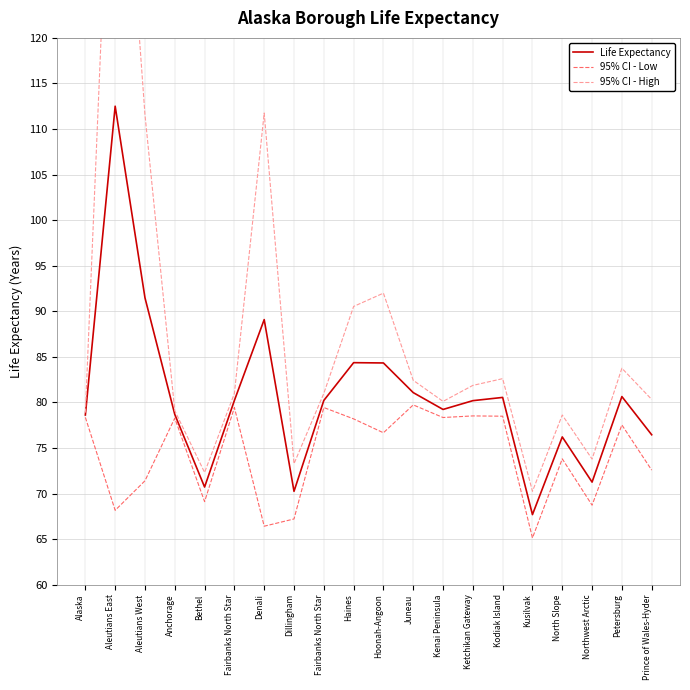

Is the value of 95% CI - Low at Kenai Peninsula greater than the value of 95% CI - High at Aleutians East?

No